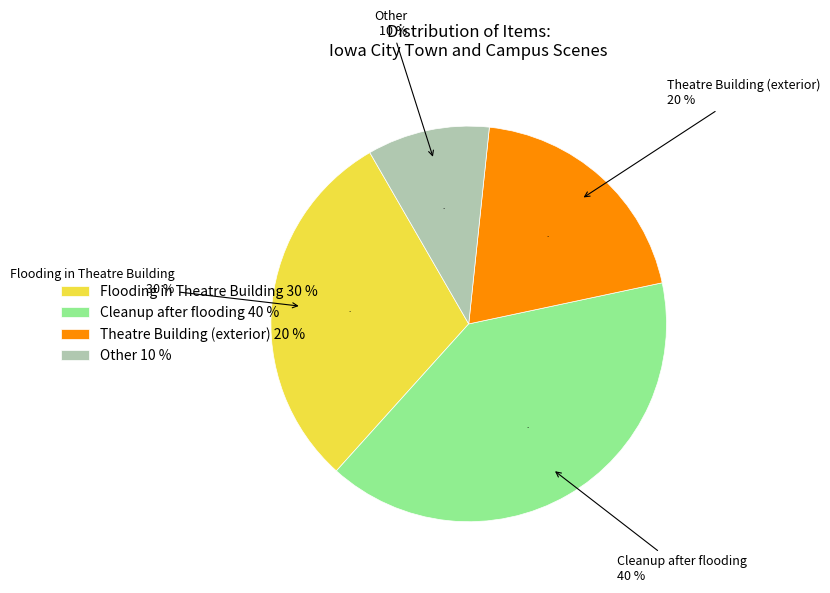

To the nearest percent, what is the average slice percentage?

25%